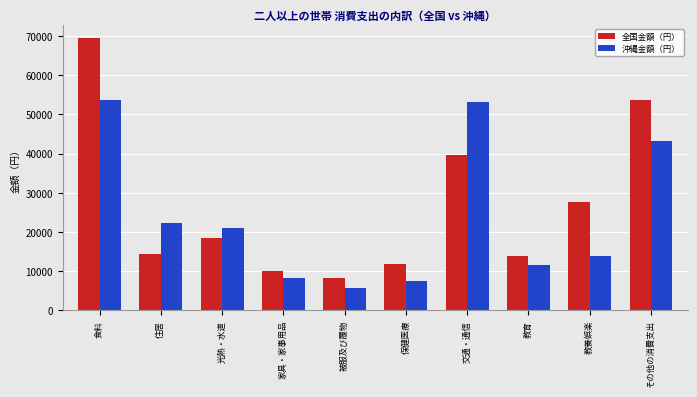

Reading right to left, list all the values displayed in this chart.

全国金額（円）: 53766	27684	13773	39678	11769	8129	10140	18335	14418	69425
沖縄金額（円）: 43185	13927	11683	53190	7433	5584	8207	21085	22349	53768